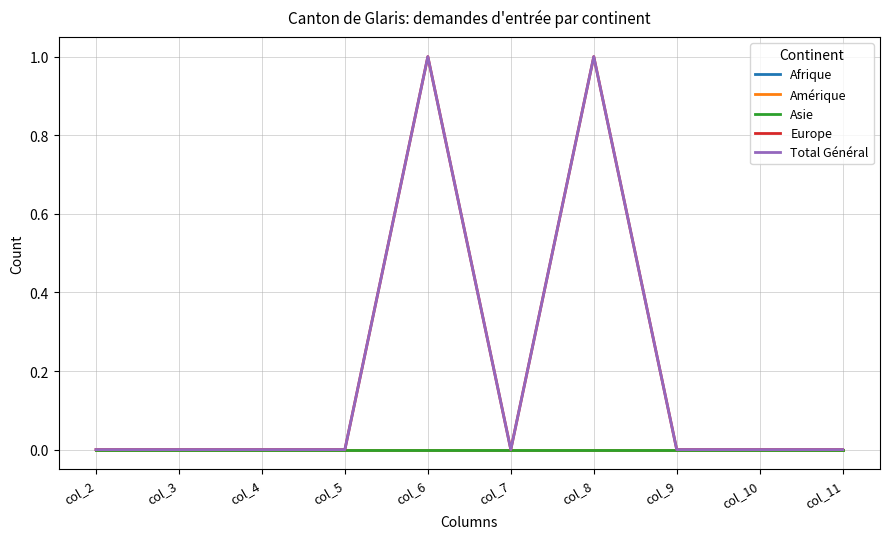

Does the chart display data point markers on the line(s)?

No